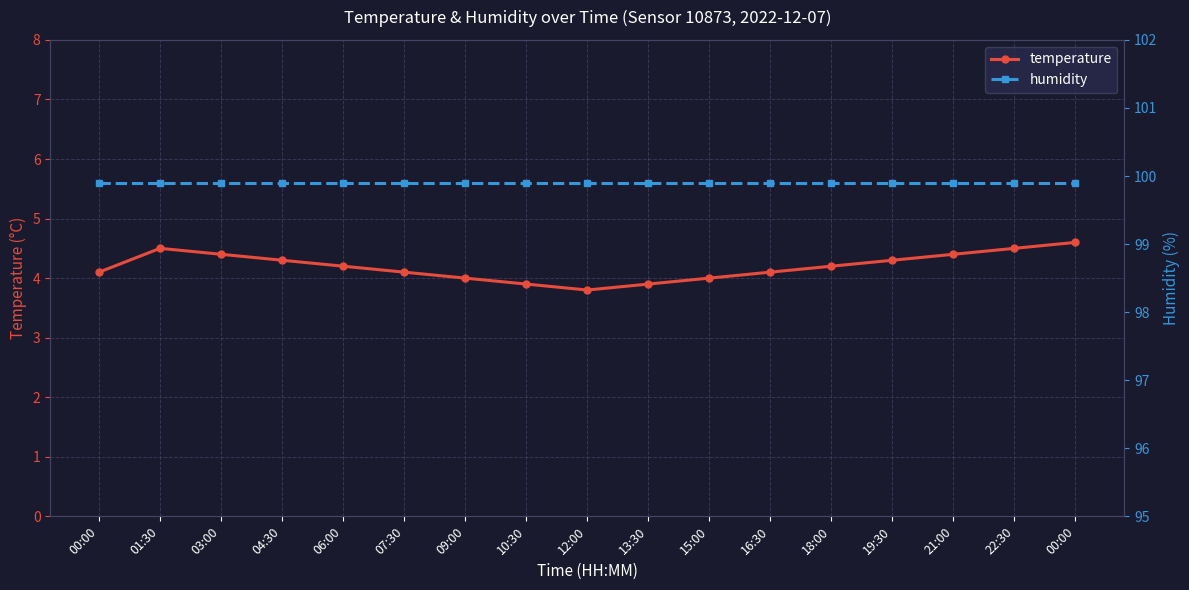

True or false: humidity and temperature intersect in this chart.

False